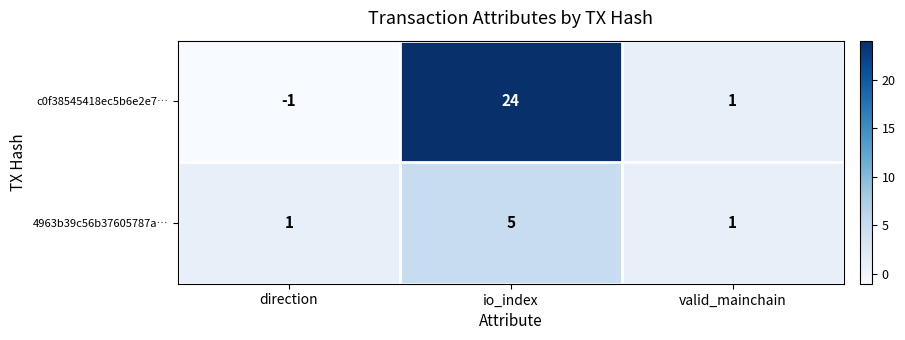

Reading left to right, extract all data points from this chart.

c0f38545418ec5b6e2e7…: direction=-1	io_index=24	valid_mainchain=1
4963b39c56b37605787a…: direction=1	io_index=5	valid_mainchain=1